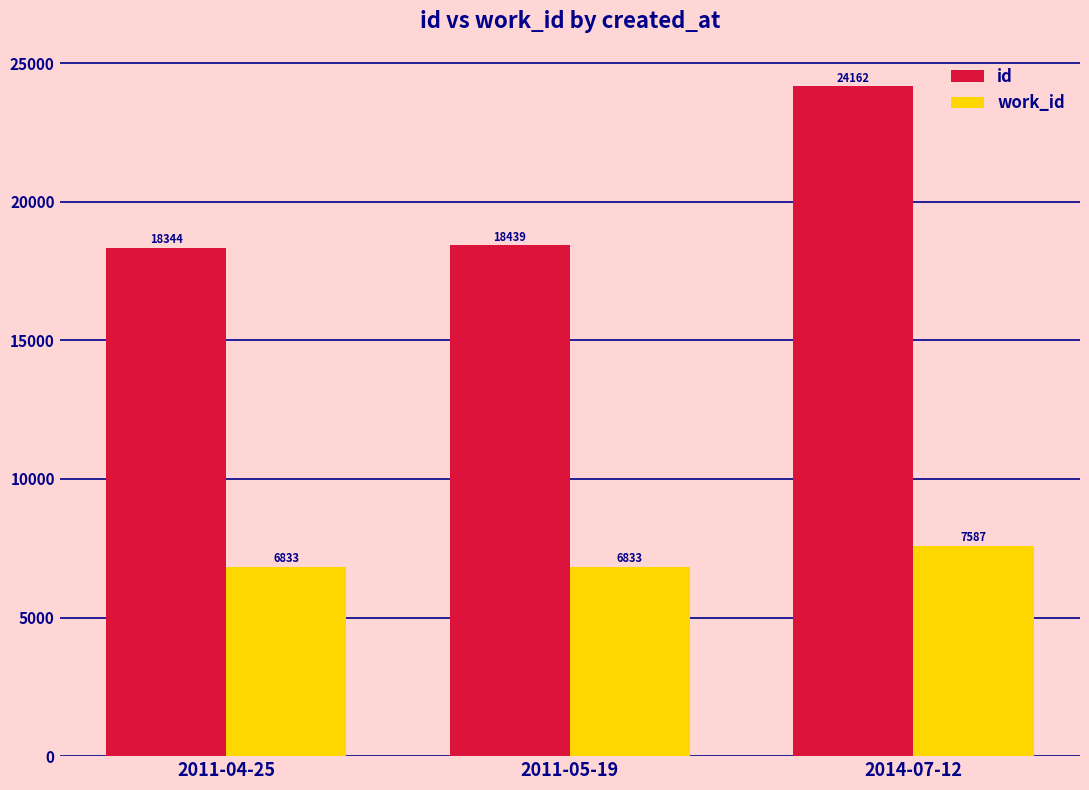

What is the sum of all work_id values?

21253